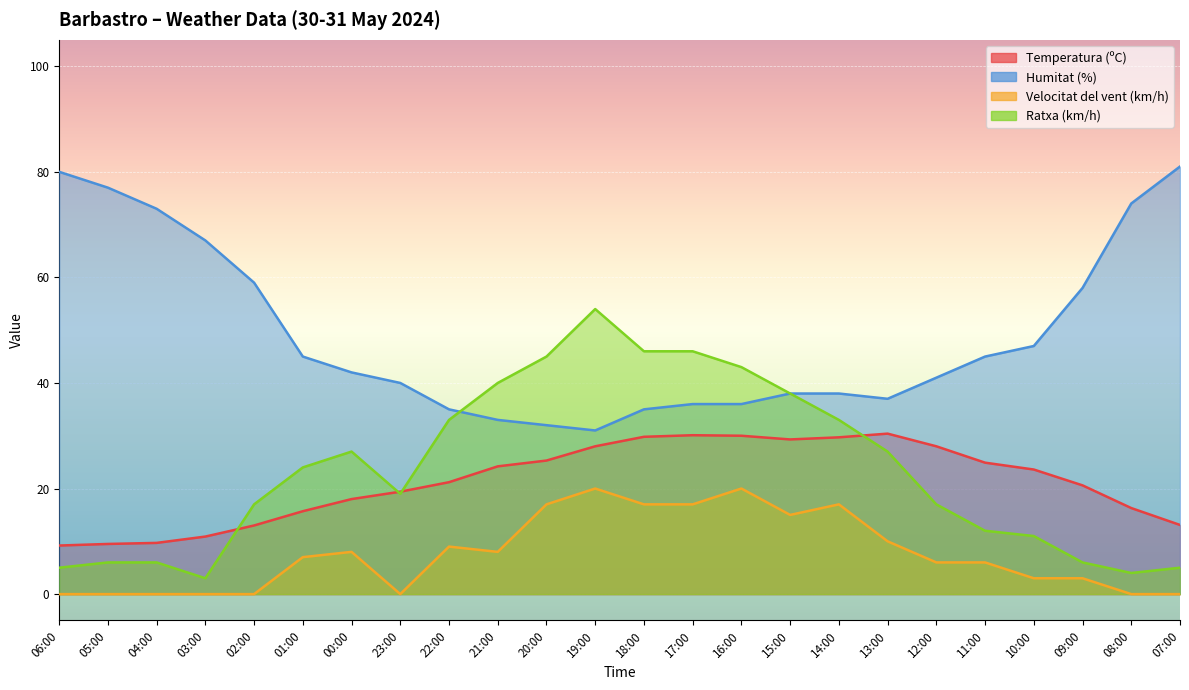

Where does the Humitat (%) series first go above 42?

06:00